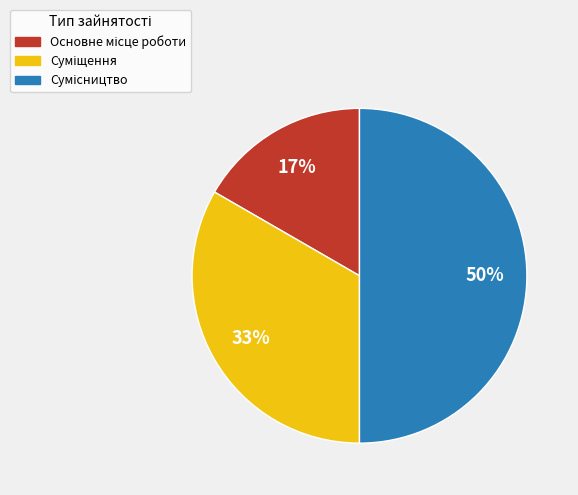

To the nearest percent, what is the difference between the largest and smallest slice percentages?

33%